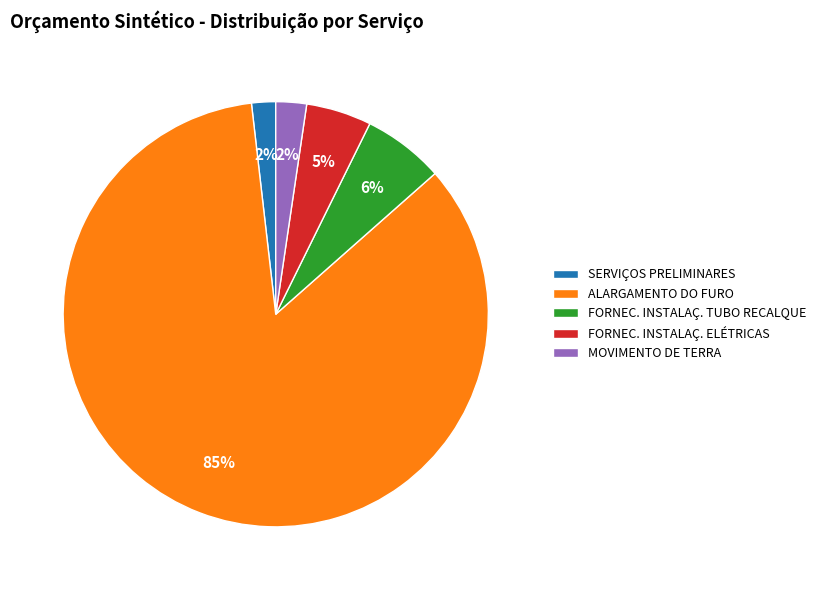

To the nearest percent, what percentage of the pie is MOVIMENTO DE TERRA?

2%